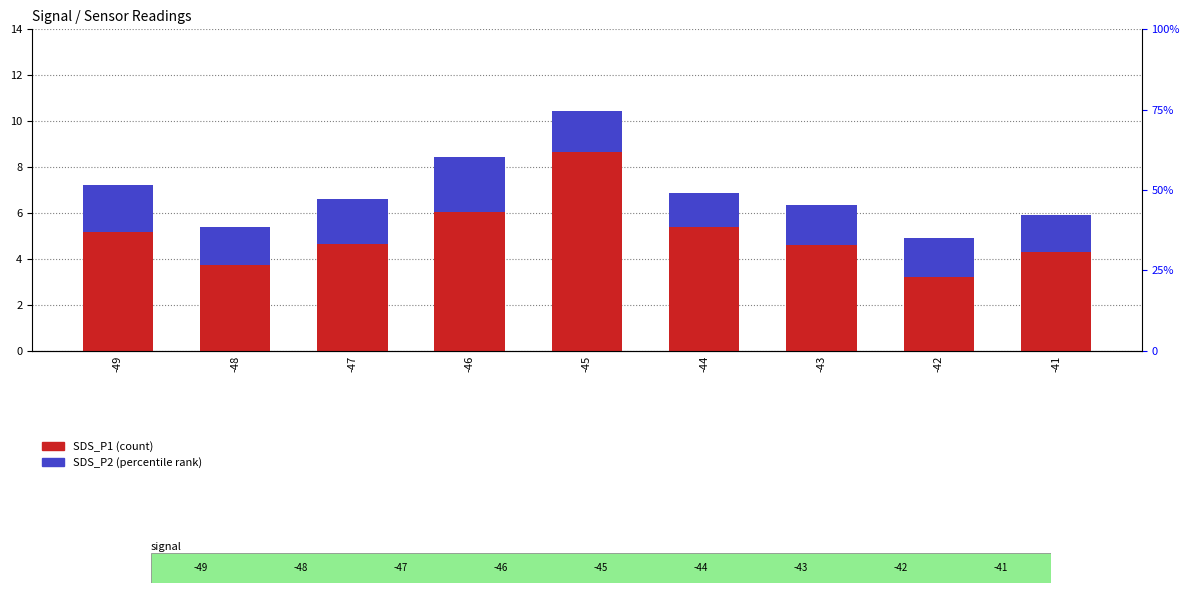

Which category has the highest value in the SDS_P1 series?

-45